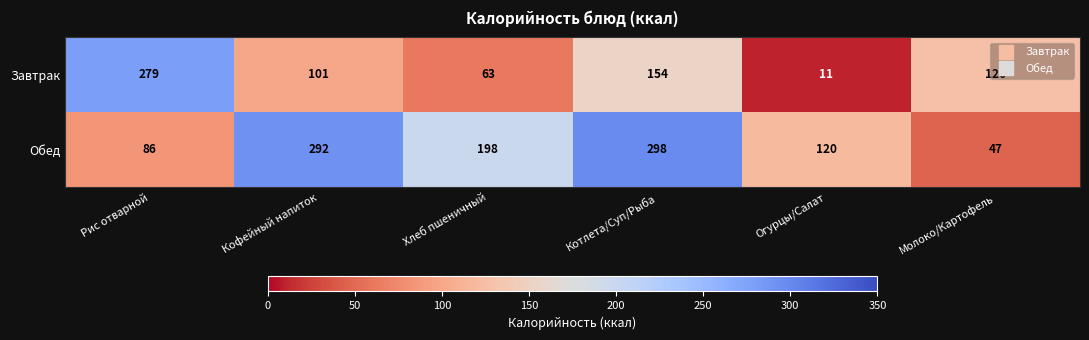

What is the difference between the maximum and second lowest values in the Обед series?

212